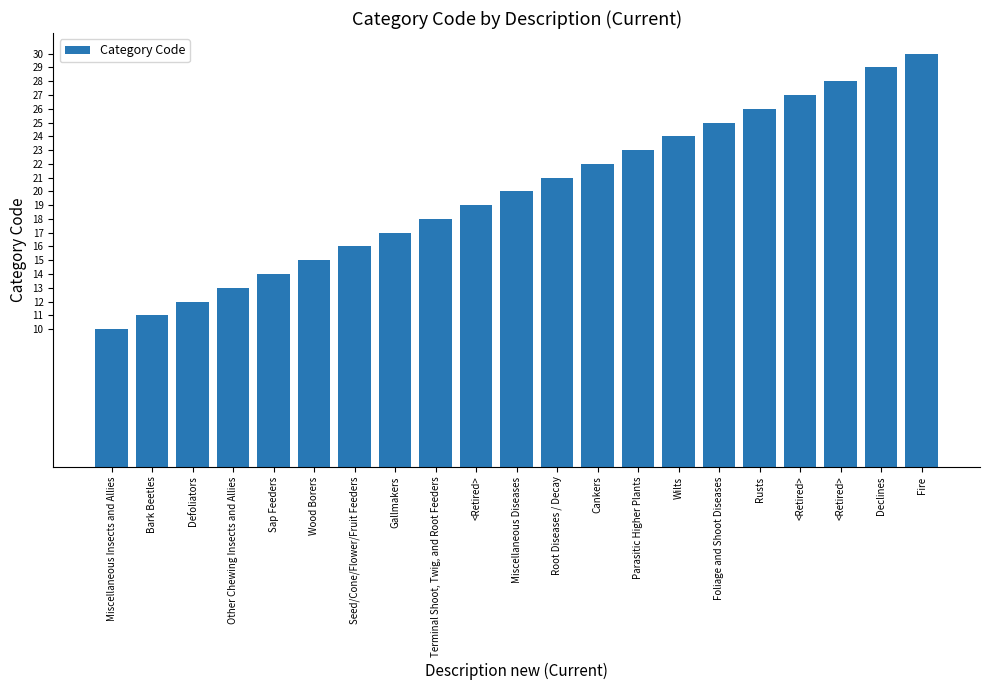

Reading left to right, list all the values displayed in this chart.

10	11	12	13	14	15	16	17	18	19	20	21	22	23	24	25	26	27	28	29	30